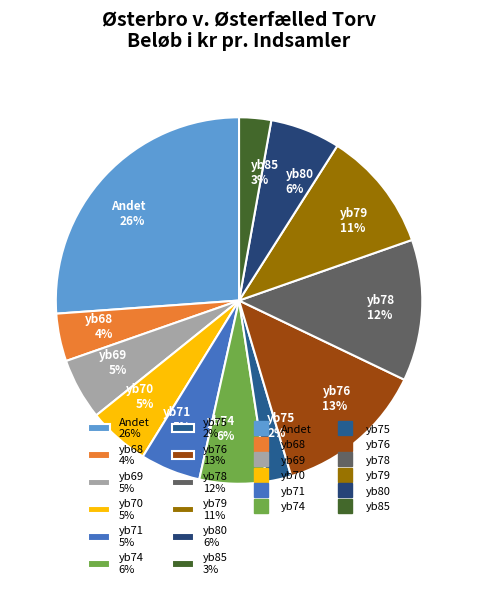

Is the sum of yb85 and Andet greater than half?

No